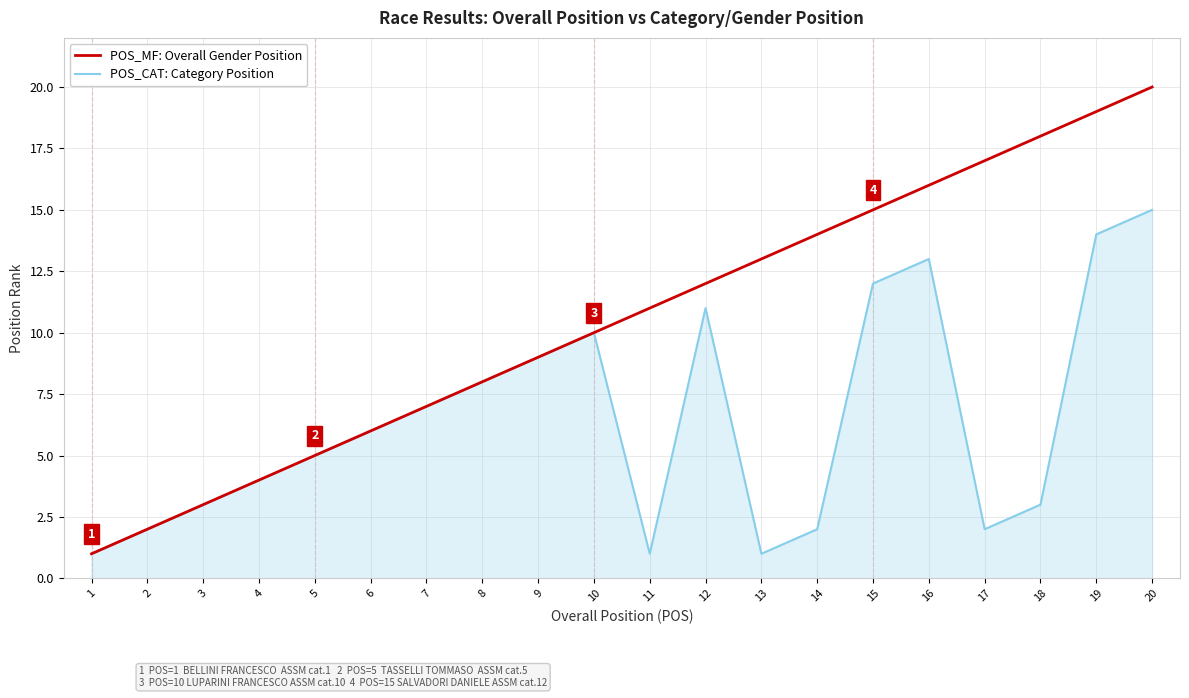

At which category does the chart reach its peak across all series?

20